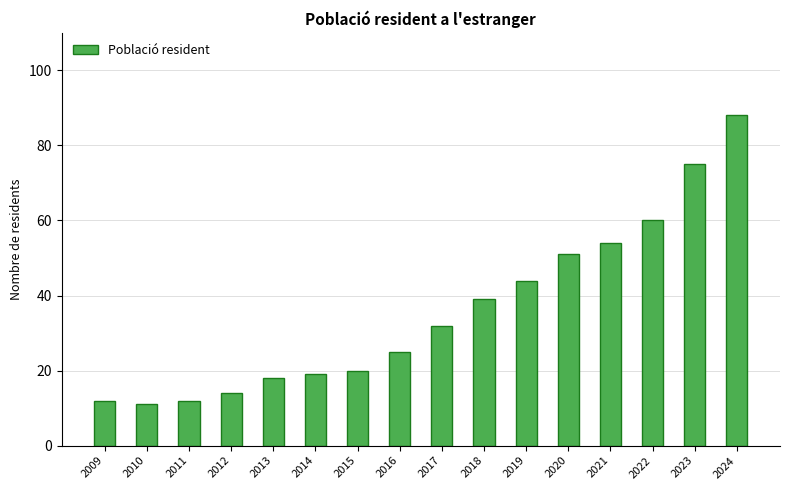

What is the sum of all values?

574